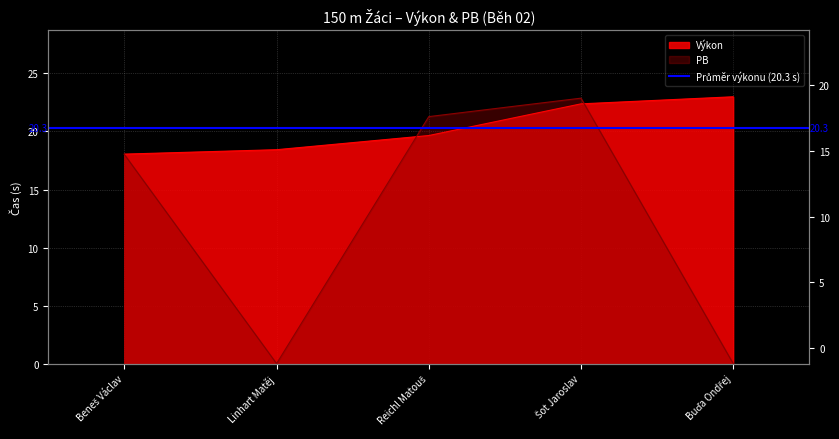

Reading right to left, list all the values displayed in this chart.

Výkon: 23.0	22.4	19.6	18.4	18.1
PB: 0.0	22.9	21.3	0.0	18.0